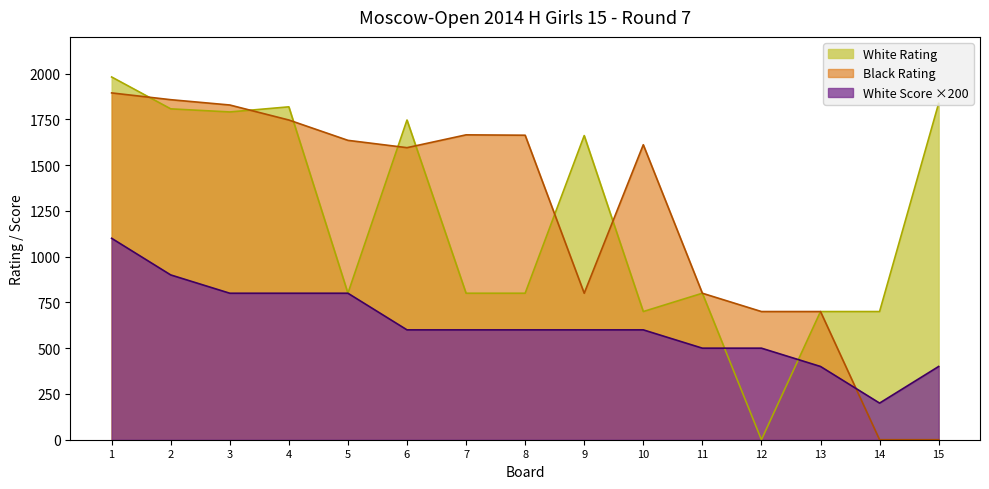

What is the highest value of the White Rating series?

1981